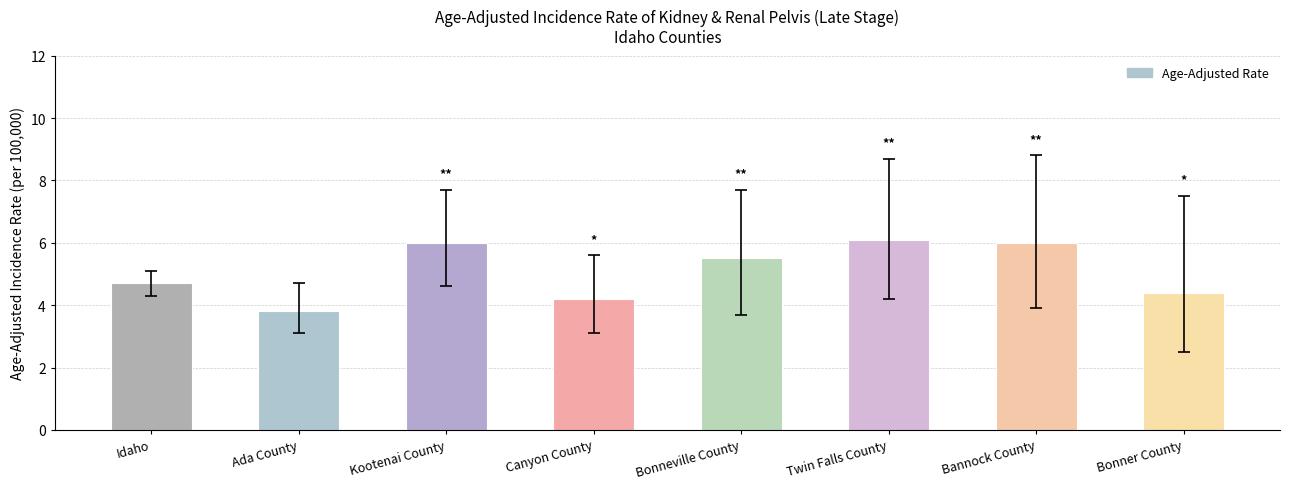

Are the bars horizontal?

No